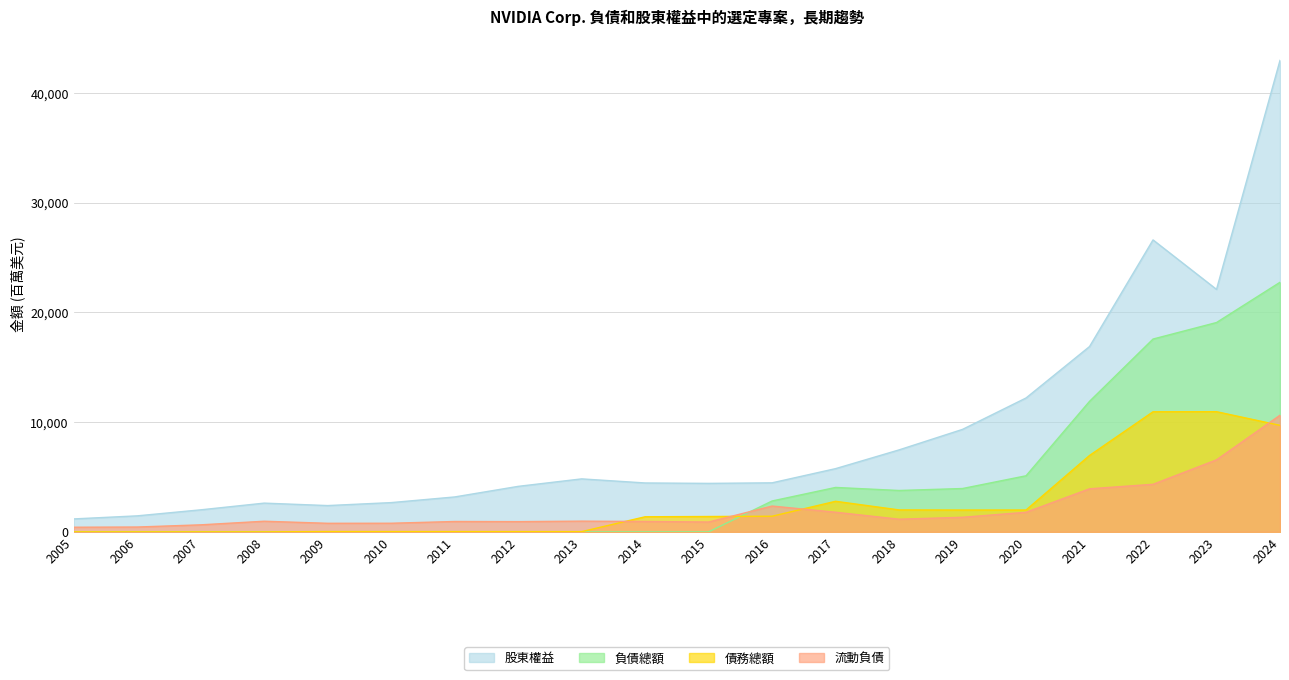

What is the difference between the 負債總額 values at 2015 and 2022?

17575